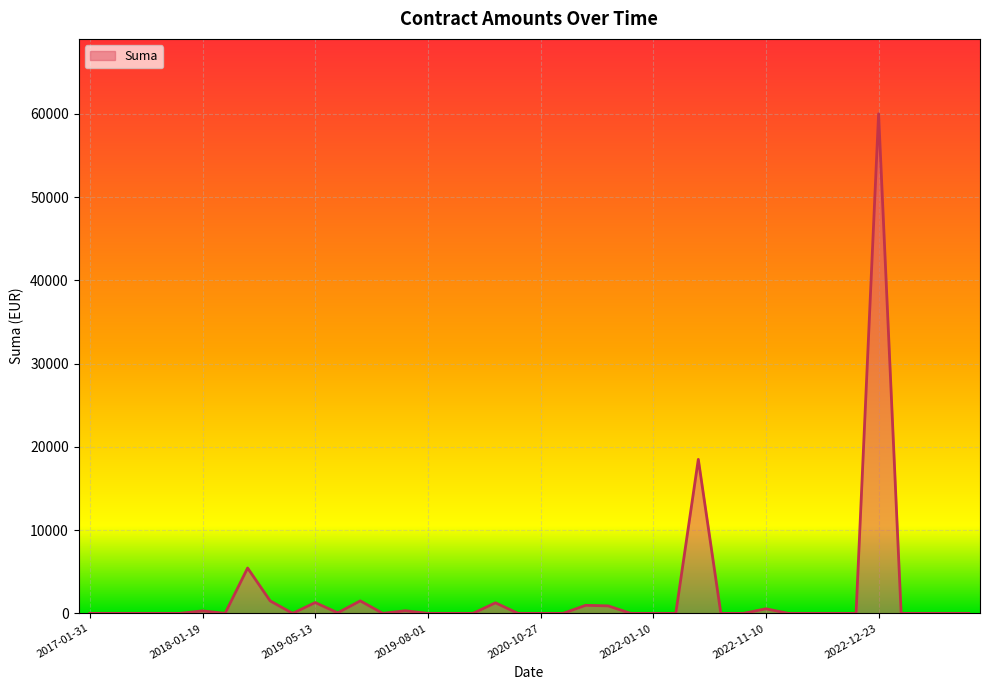

What is the label of the 10th point from the left?

2019-07-22